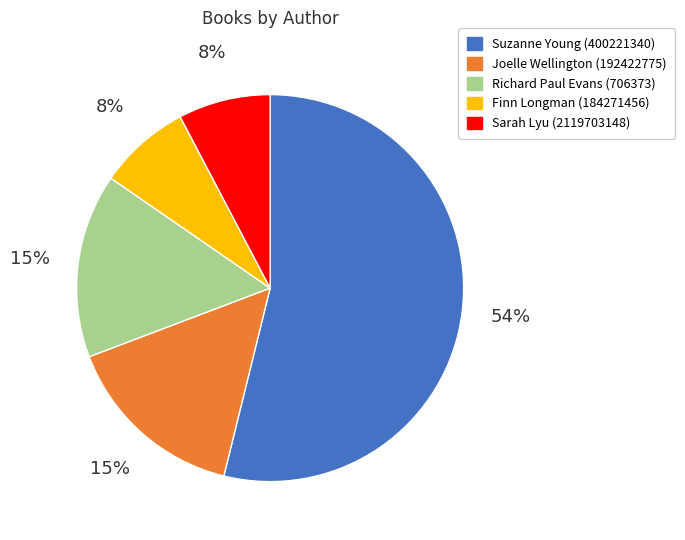

To the nearest percent, what is the average slice percentage?

20%